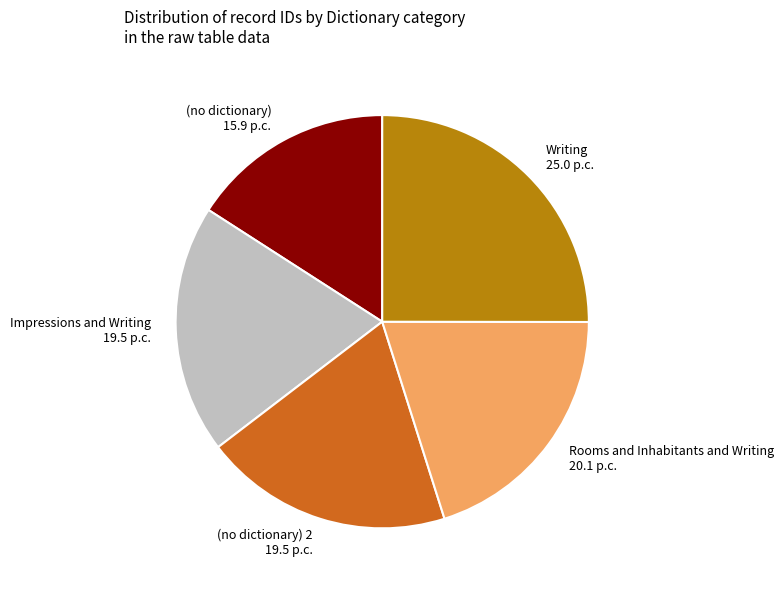

How many slices are in this pie chart?

5